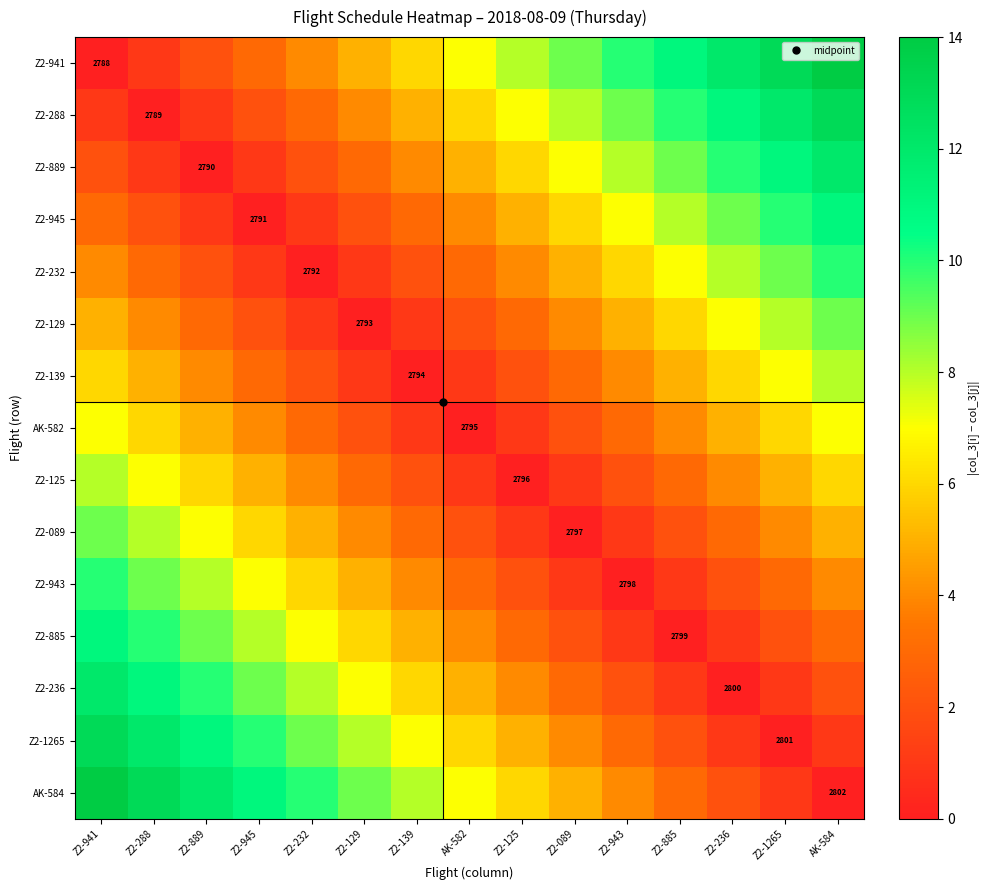

What is the sum of all AK-582 values?

56